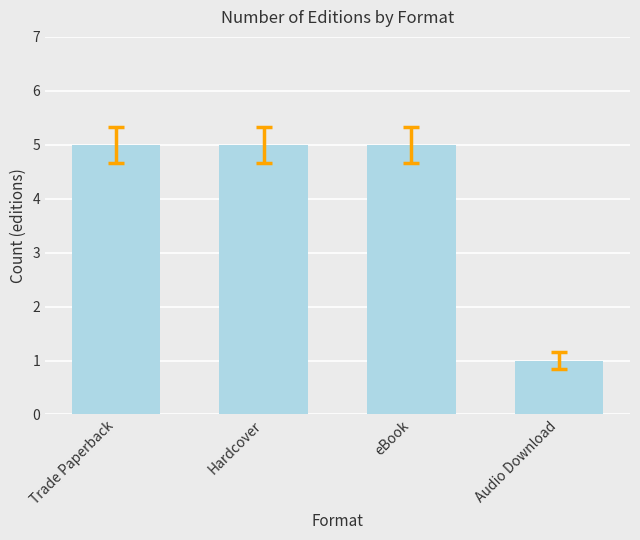

What is the difference between the second highest and minimum values?

4